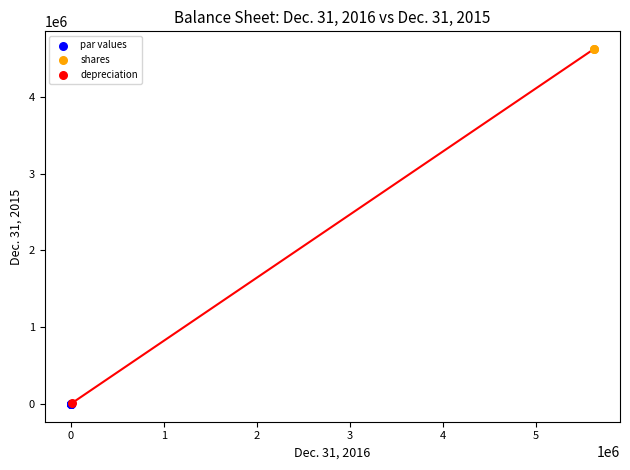

What are all the series names shown in the legend?

par values, shares, depreciation